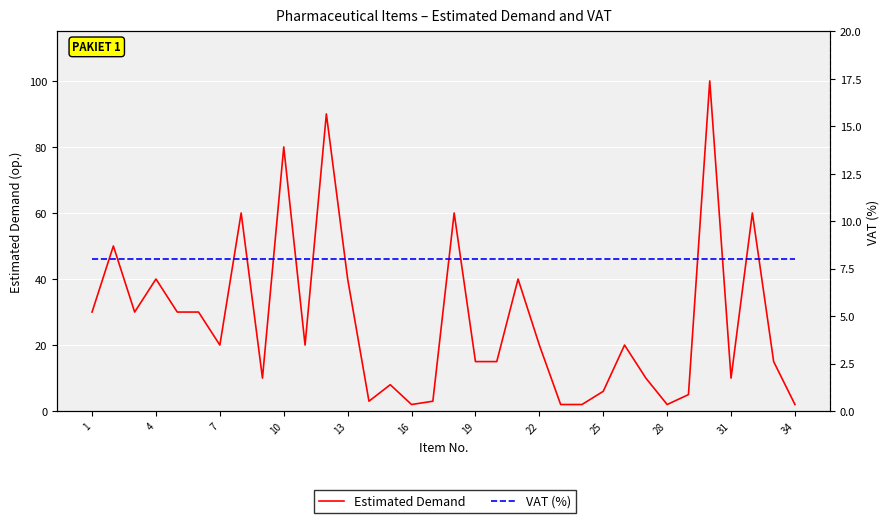

Reading left to right, extract all data points from this chart.

Estimated Demand: 30	50	30	40	30	30	20	60	10	80	20	90	40	3	8	2	3	60	15	15	40	20	2	2	6	20	10	2	5	100	10	60	15	2
VAT (%): 8	8	8	8	8	8	8	8	8	8	8	8	8	8	8	8	8	8	8	8	8	8	8	8	8	8	8	8	8	8	8	8	8	8